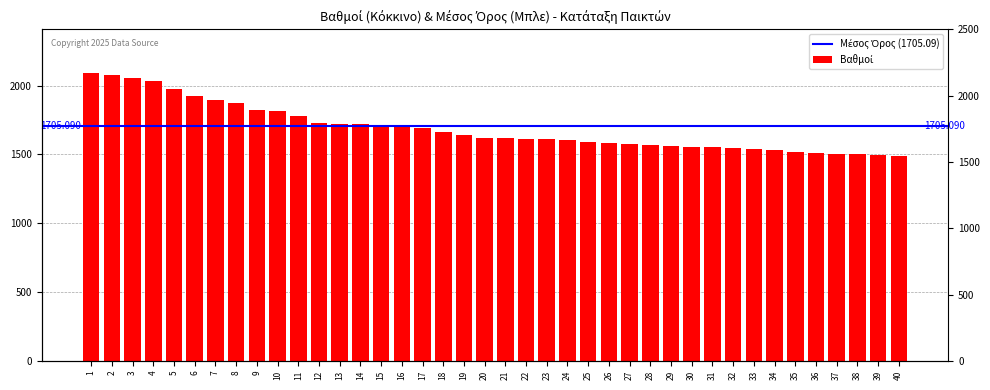

The chart shows a value of 2031.2 at 4. True or false?

True